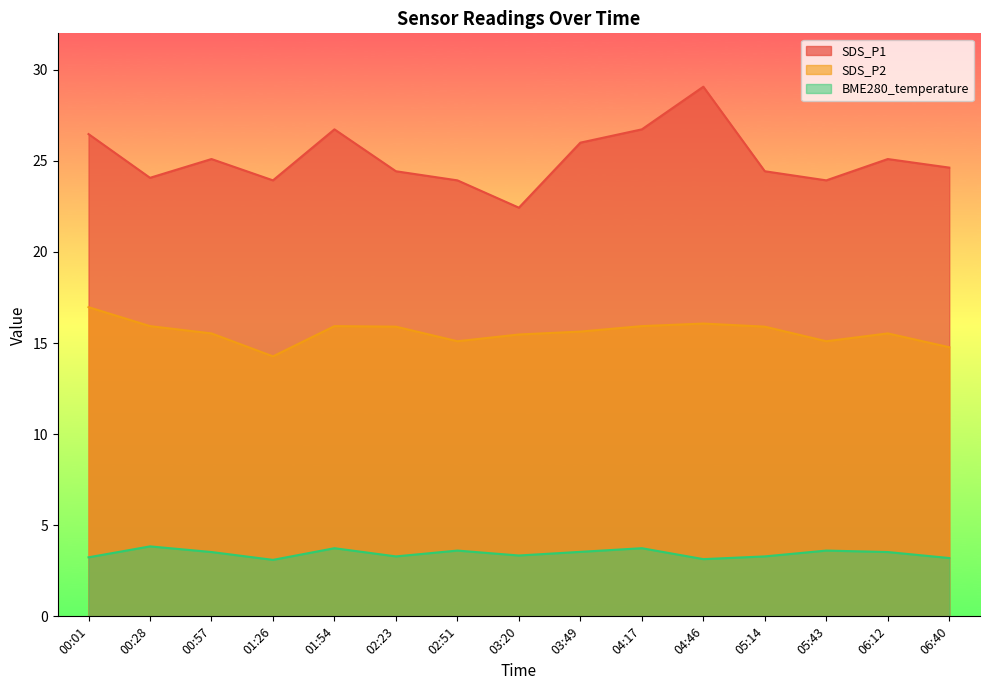

What is the value of the SDS_P1 point at the 5th from the left?

26.7